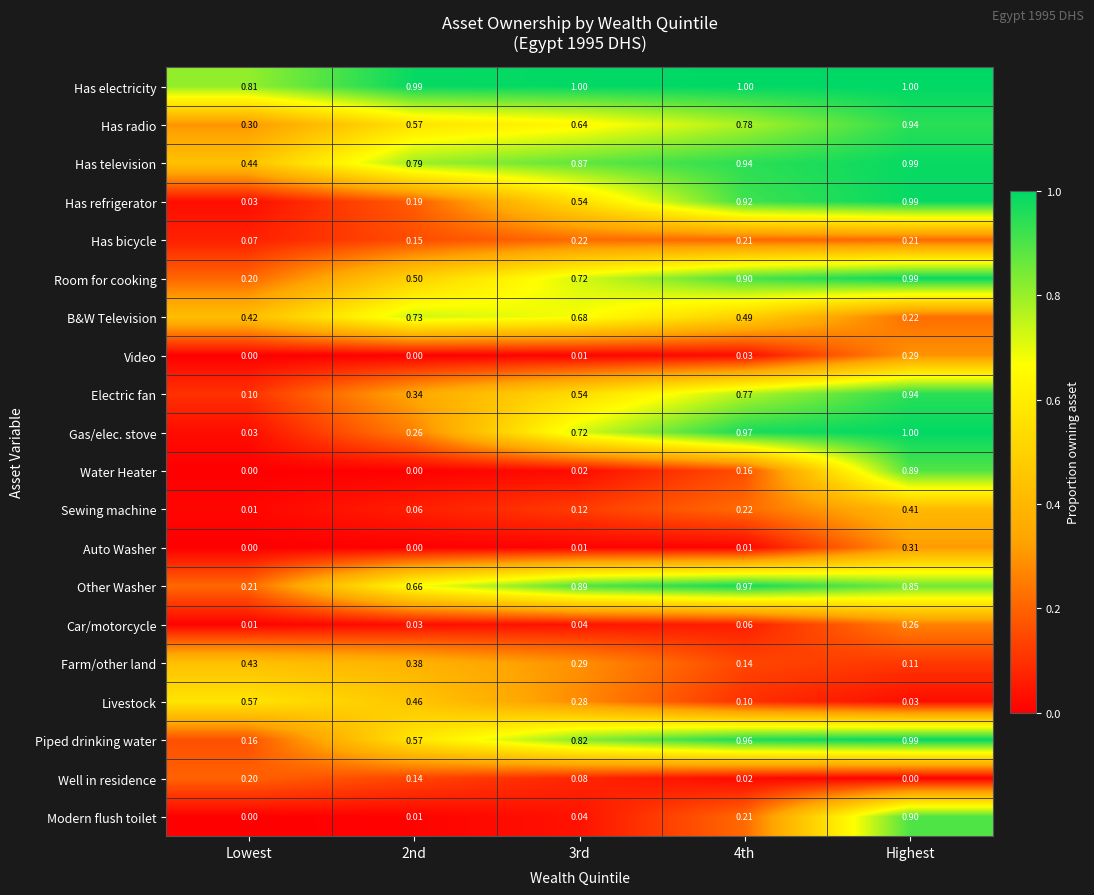

Which series has the widest spread of values?

Gas/elec. stove